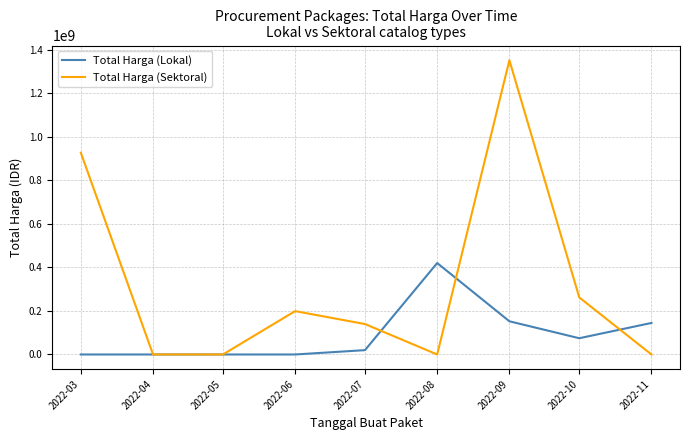

How many lines are shown in the chart?

2